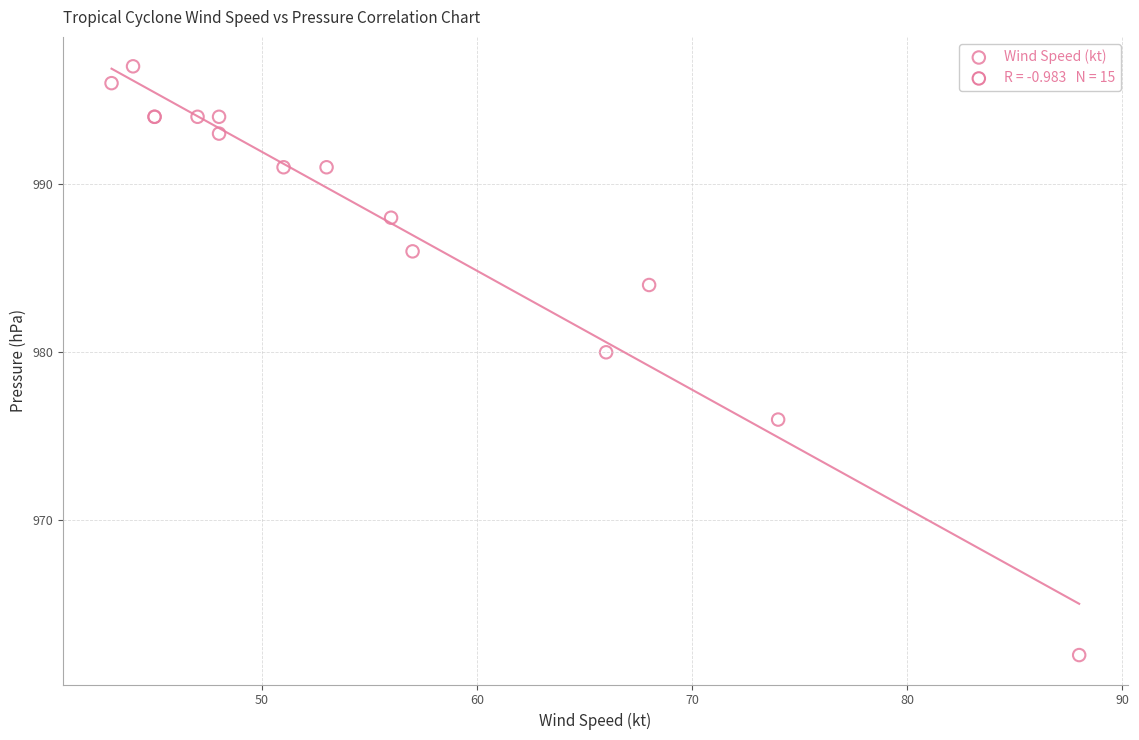

What Y value in the scatter plot is closest to 979?

980